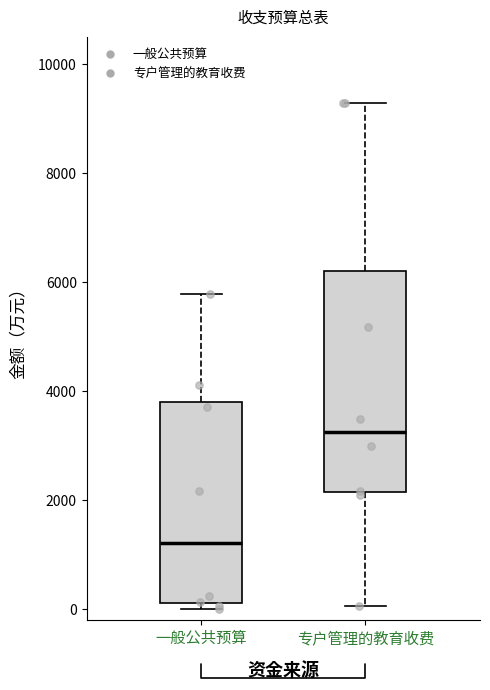

Reading left to right, transcribe this box plot: for each box, give where its median line is, the range the box spans, and where its two whiskers end, as read against the y-axis. The values are not printed on the chart, so give them approximately, as read against the axis.

一般公共预算: median 1200, box 200 to 3800, whiskers 0 to 5800
专户管理的教育收费: median 3200, box 2200 to 6200, whiskers 0 to 9200